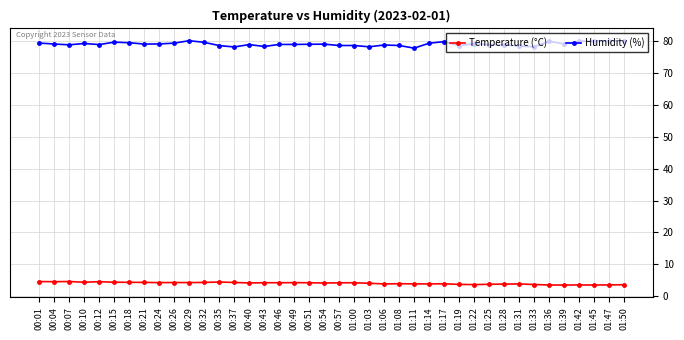

The Humidity (%) series shows 19.7 at 01:08. True or false?

False